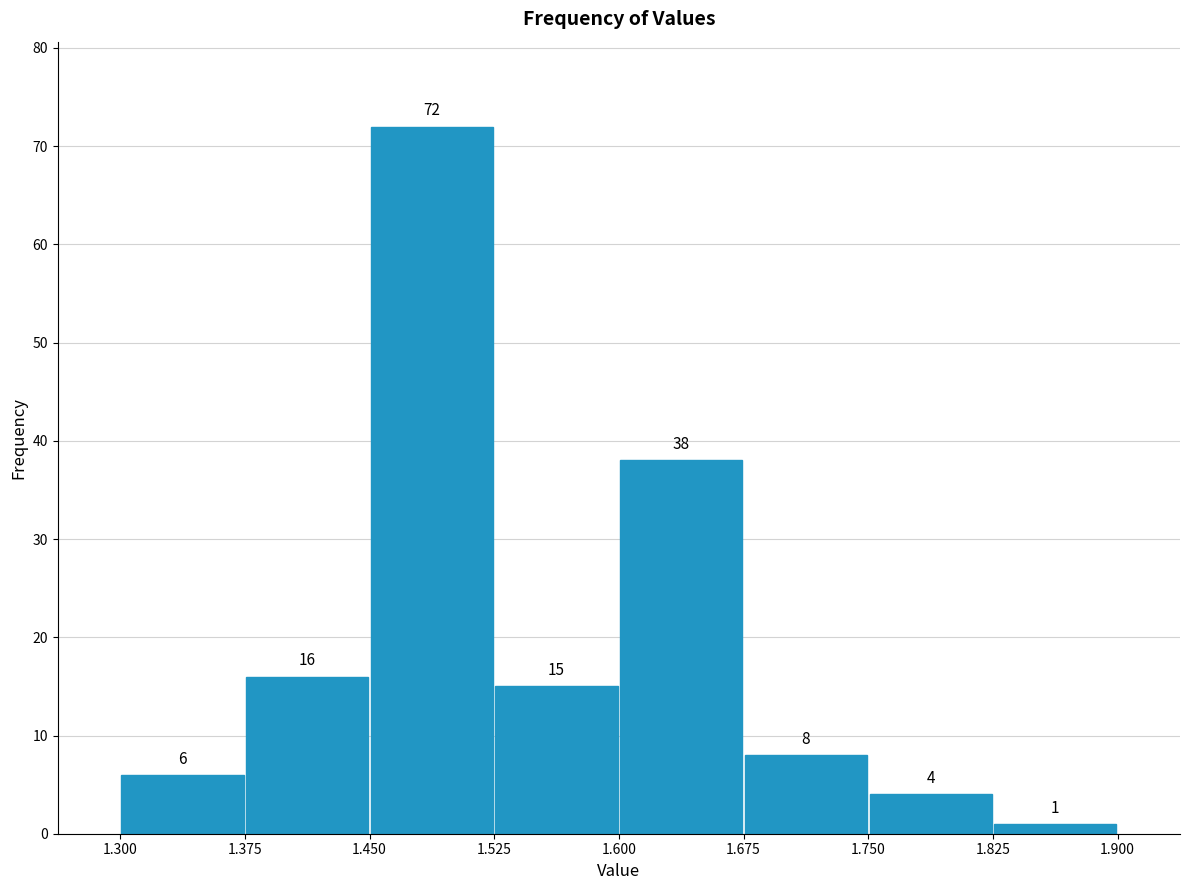

Which range on the x-axis has the tallest bar?

1.450 to 1.525